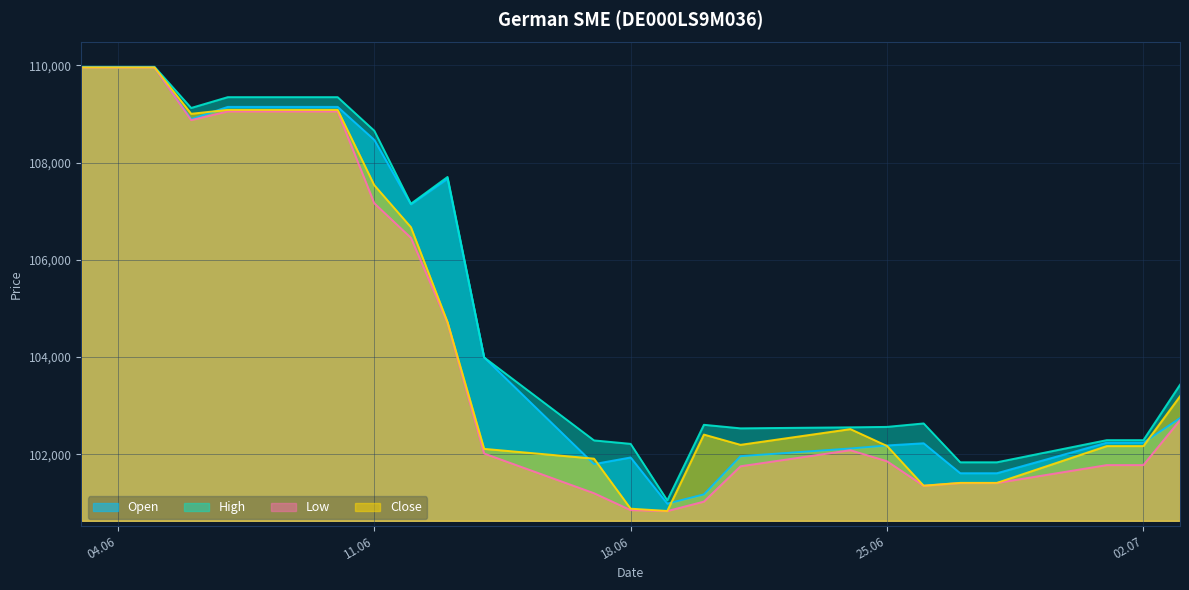

Where is Close nearest to the value 105394?

13.06.2024